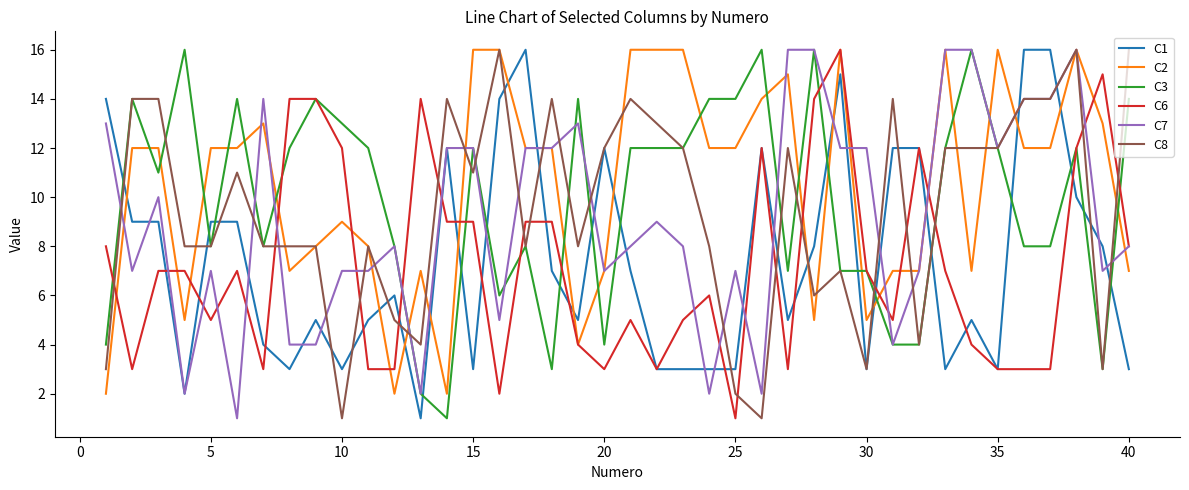

Which series has the largest total across all categories?

C2